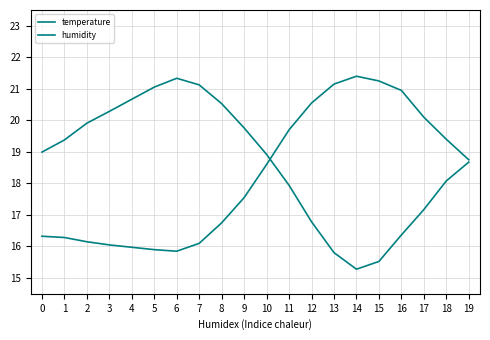

What is the difference between the temperature values at 2 and 10?

2.5